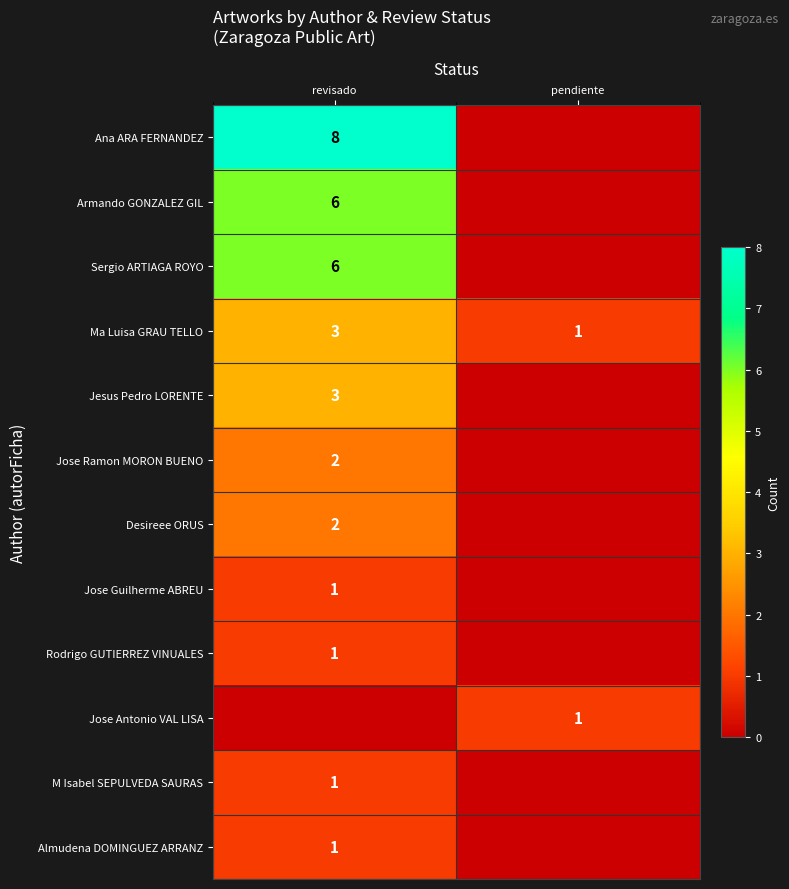

Which label corresponds to the smallest value in the chart?

pendiente